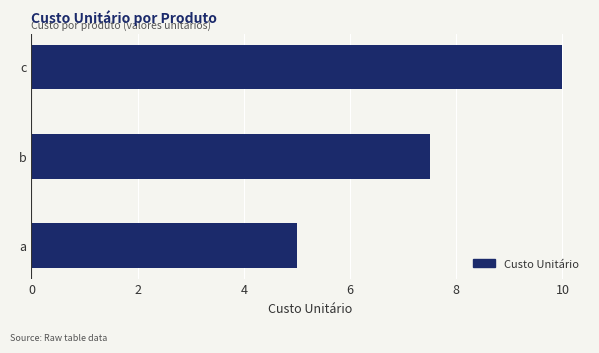

What value does the data have at b?

7.5